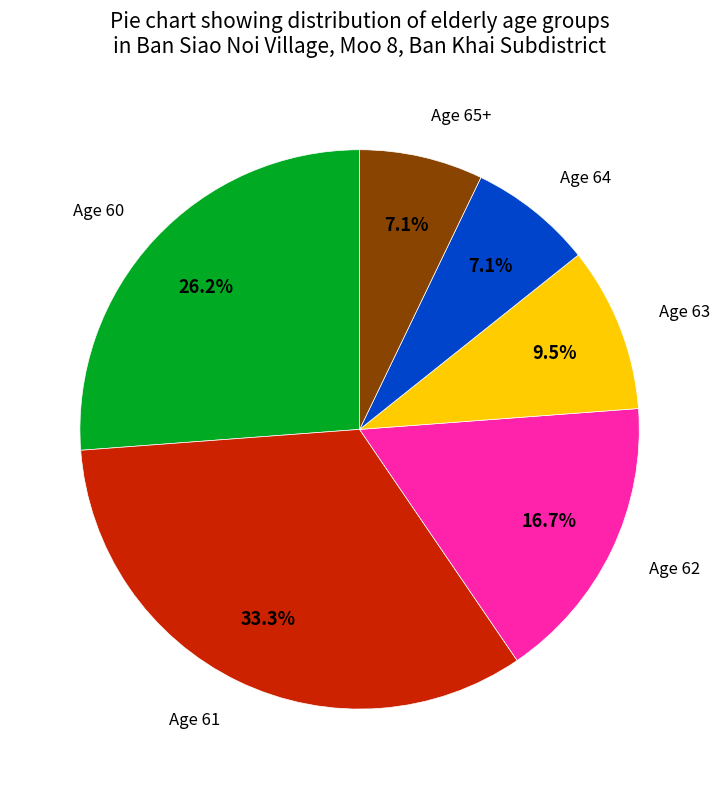

Is there a majority slice in this chart?

No